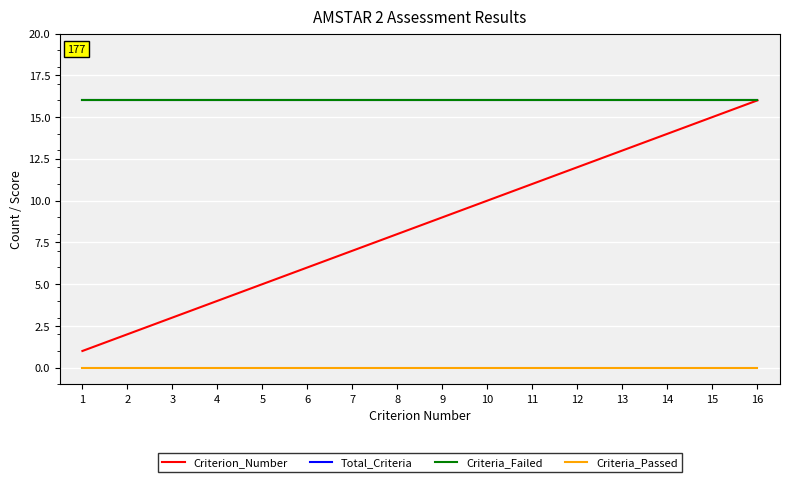

Which label corresponds to the largest value in the chart?

16